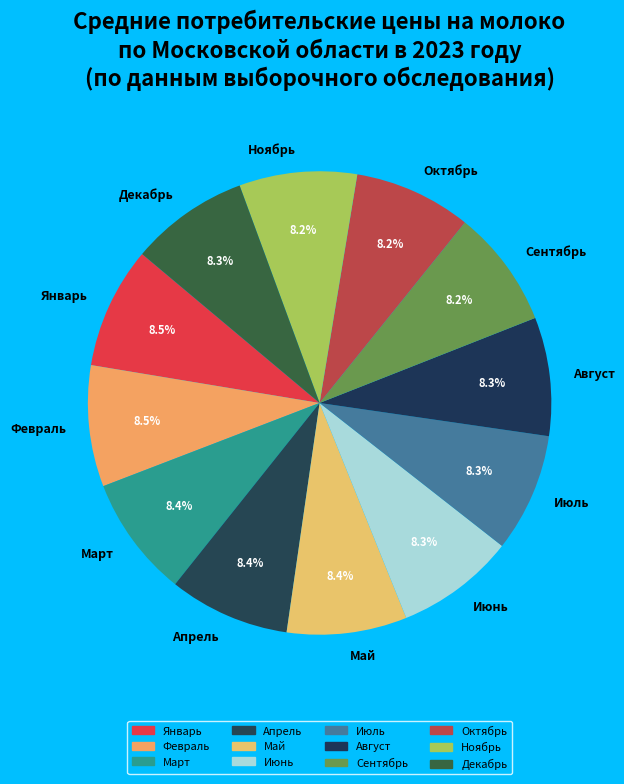

True or false: Февраль accounts for 1% of the total.

False